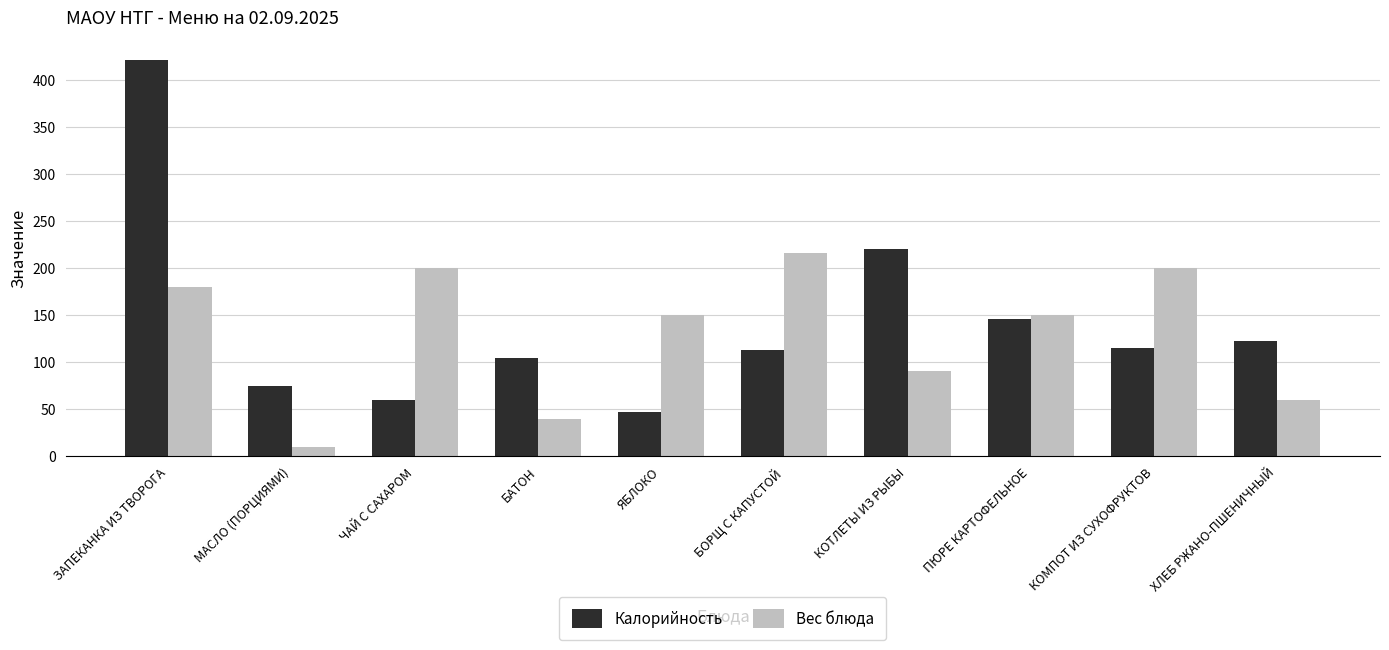

What is the total value across all series at КОТЛЕТЫ ИЗ РЫБЫ?

310.1